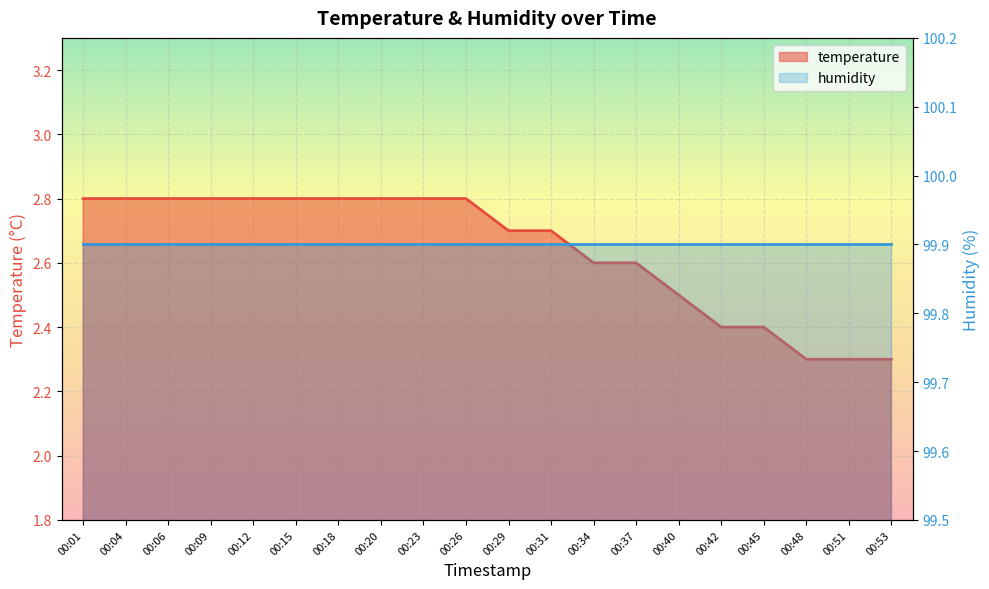

Is it true that the value at 00:40 is 3.6?

False